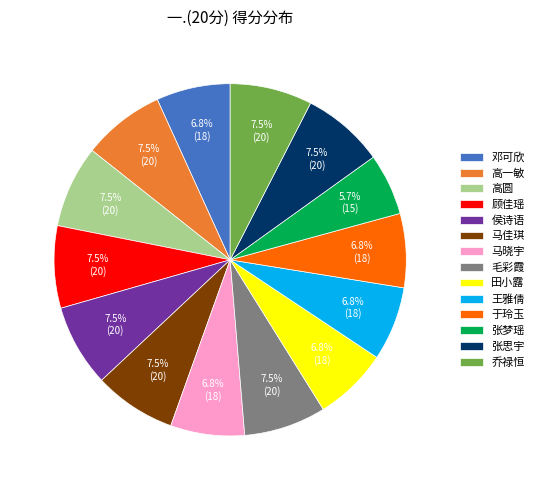

Does any single category account for the majority?

No